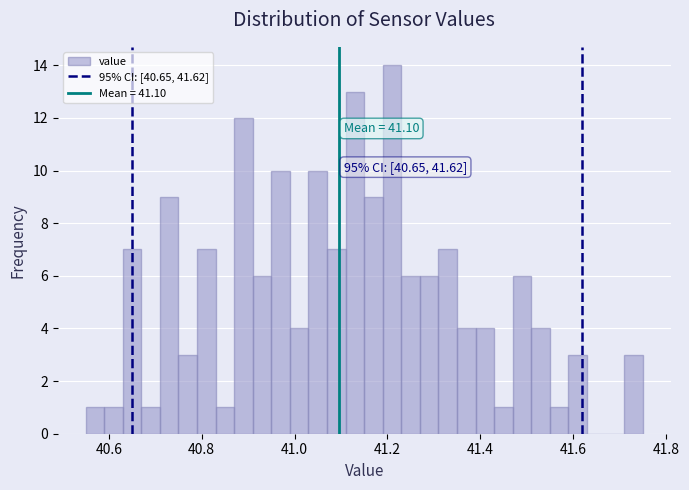

Around what value on the x-axis is the tallest bar? Give the approximate position of its centre, as read against the axis.

41.22